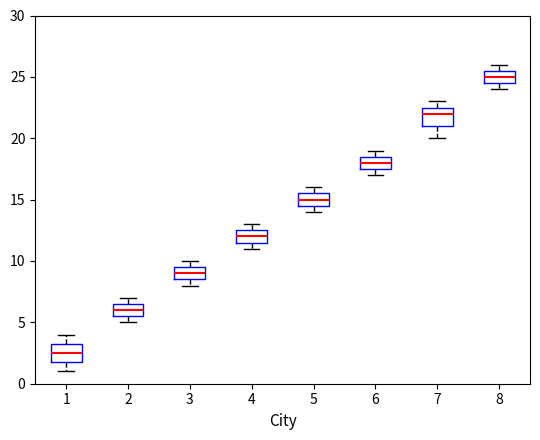

Reading left to right, transcribe this box plot: for each box, give where its median line is, the range the box spans, and where its two whiskers end, as read against the y-axis. The values are not printed on the chart, so give them approximately, as read against the axis.

1: median 2.5, box 2.0 to 3.5, whiskers 1.0 to 4.0
2: median 6.0, box 5.5 to 6.5, whiskers 5.0 to 7.0
3: median 9.0, box 8.5 to 9.5, whiskers 8.0 to 10.0
4: median 12.0, box 11.5 to 12.5, whiskers 11.0 to 13.0
5: median 15.0, box 14.5 to 15.5, whiskers 14.0 to 16.0
6: median 18.0, box 17.5 to 18.5, whiskers 17.0 to 19.0
7: median 22.0, box 21.0 to 22.5, whiskers 20.0 to 23.0
8: median 25.0, box 24.5 to 25.5, whiskers 24.0 to 26.0